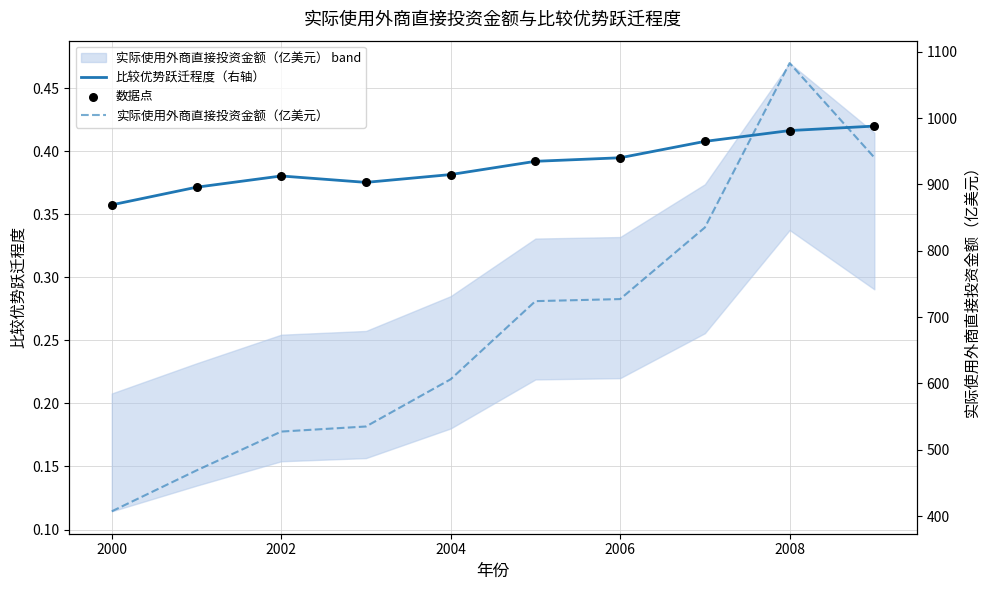

What are all the series names shown in the legend?

比较优势跃迁程度（右轴）, 数据点, 实际使用外商直接投资金额（亿美元）